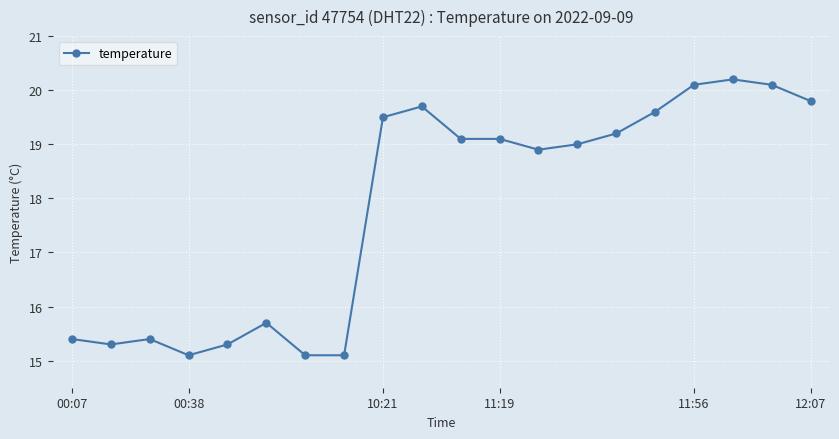

What is the value of the 11th point from the left?

19.1